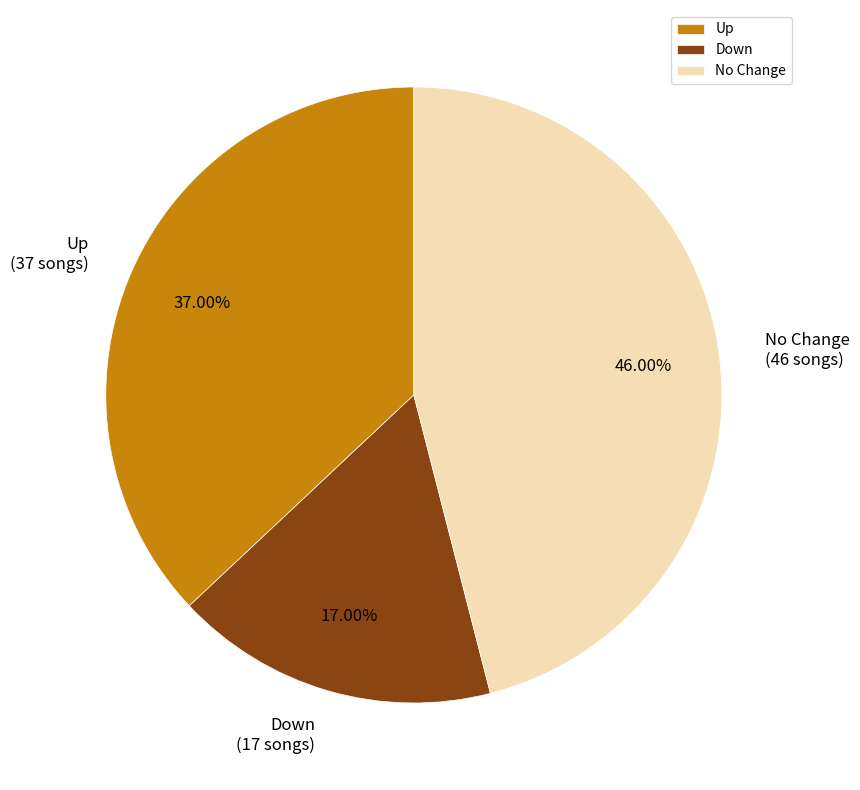

Which slice is the smallest?

Down